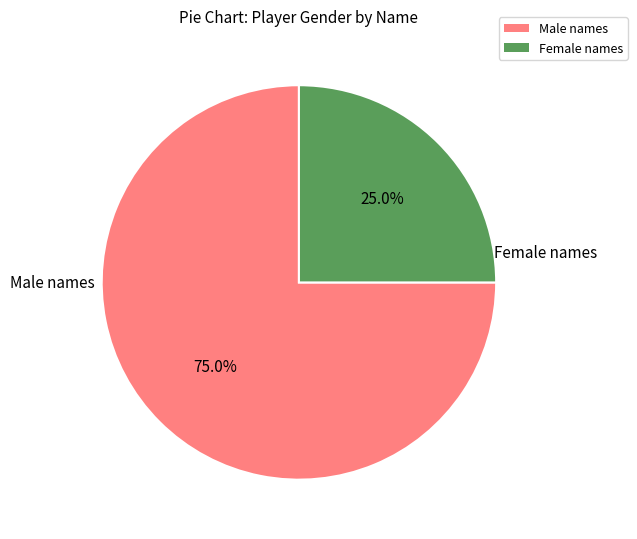

Does any single category account for the majority?

Yes